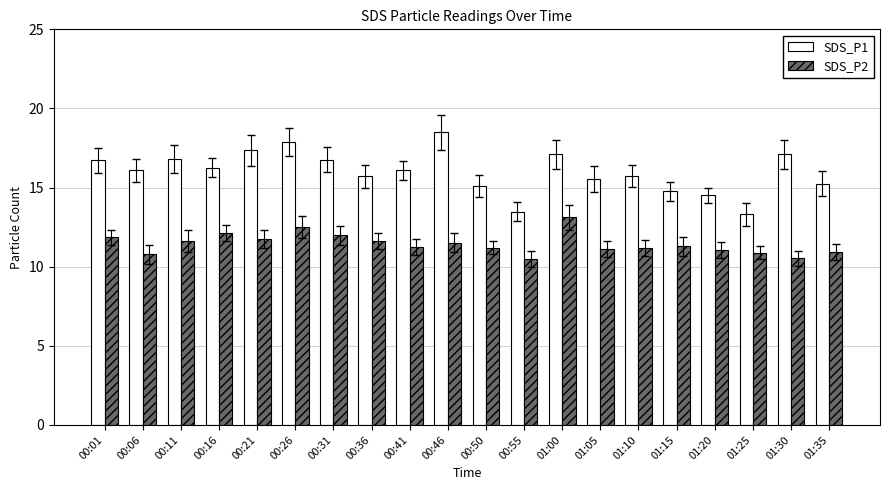

What is the average value of the SDS_P2 series?

11.4